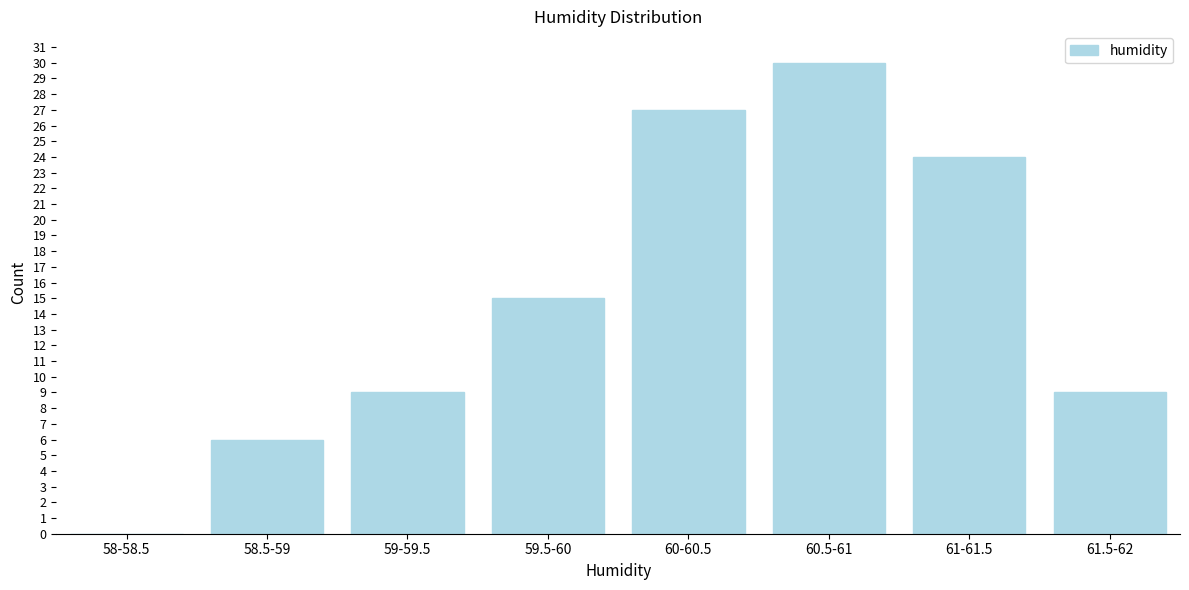

Reading right to left, list all the values displayed in this chart.

61.5-62=9	61-61.5=24	60.5-61=30	60-60.5=27	59.5-60=15	59-59.5=9	58.5-59=6	58-58.5=0